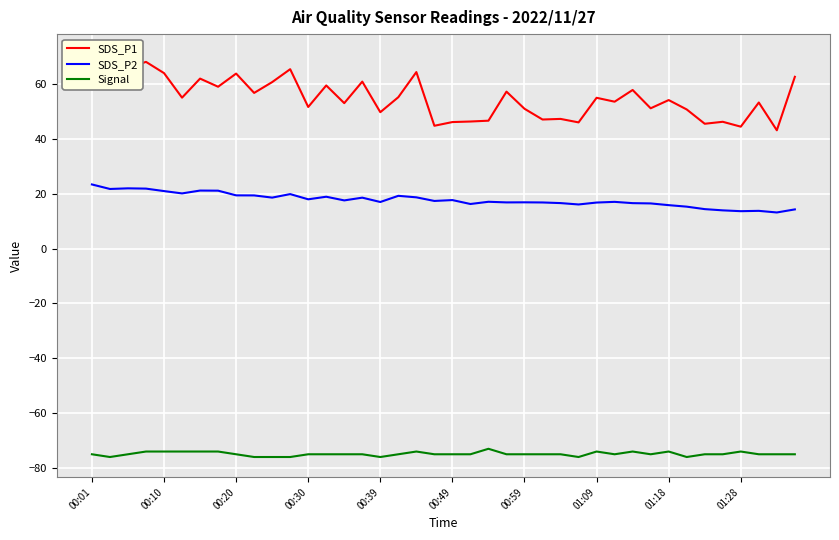

How many Signal values are between -75 and -74?

32